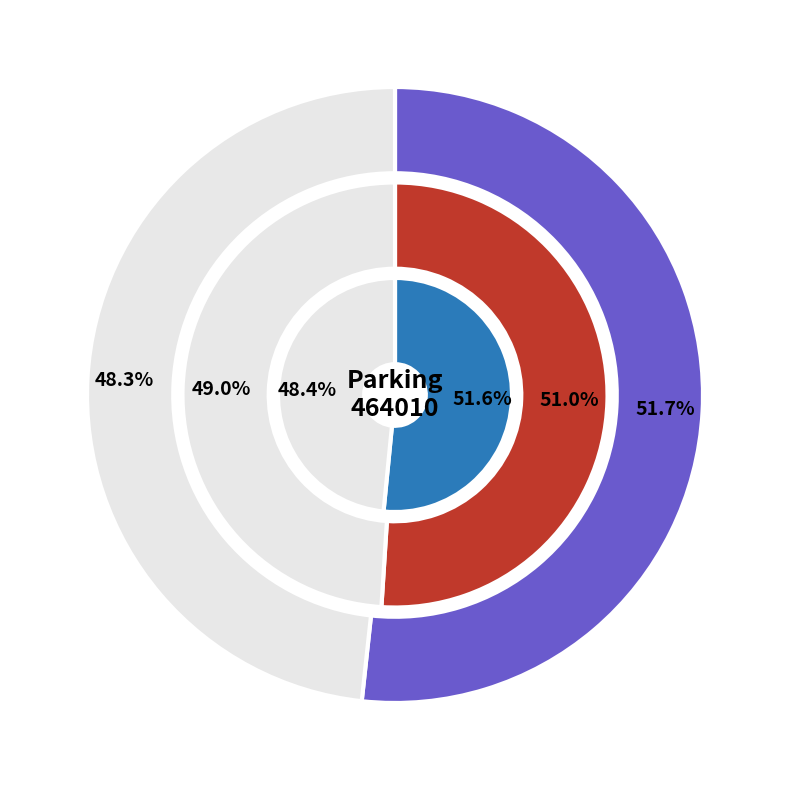

Does 11 represent more than half of the total?

No